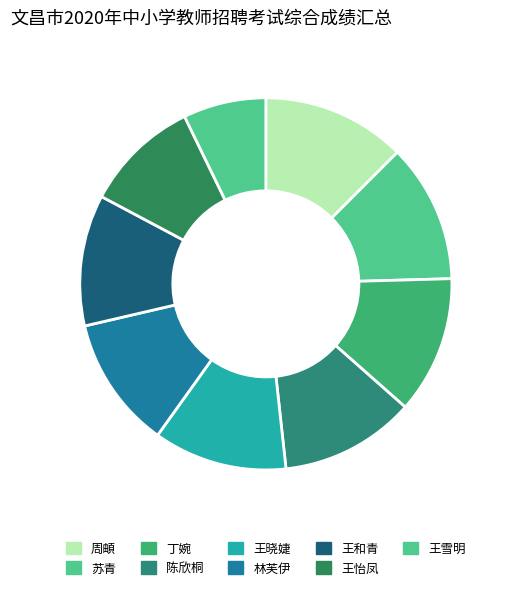

How many segments does this pie chart have?

9